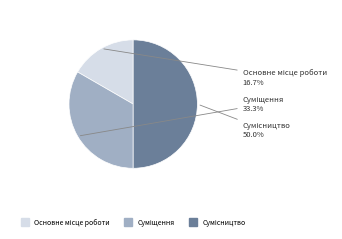

True or false: Сумісництво accounts for 40% of the total.

False